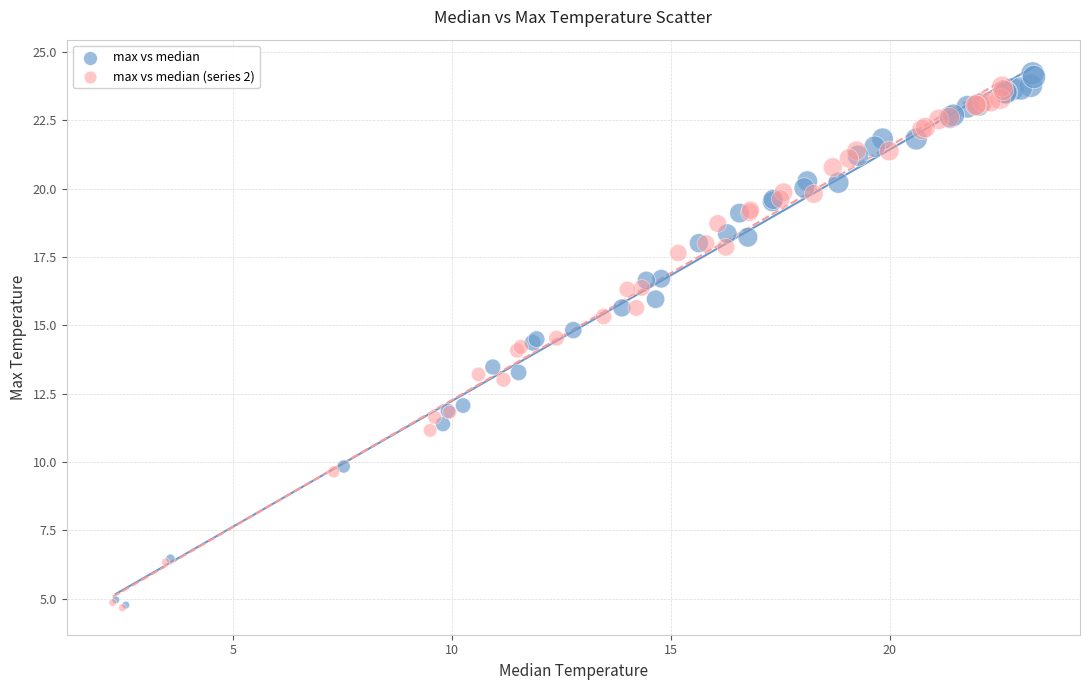

Which series has the largest Y range (max minus min)?

max vs median